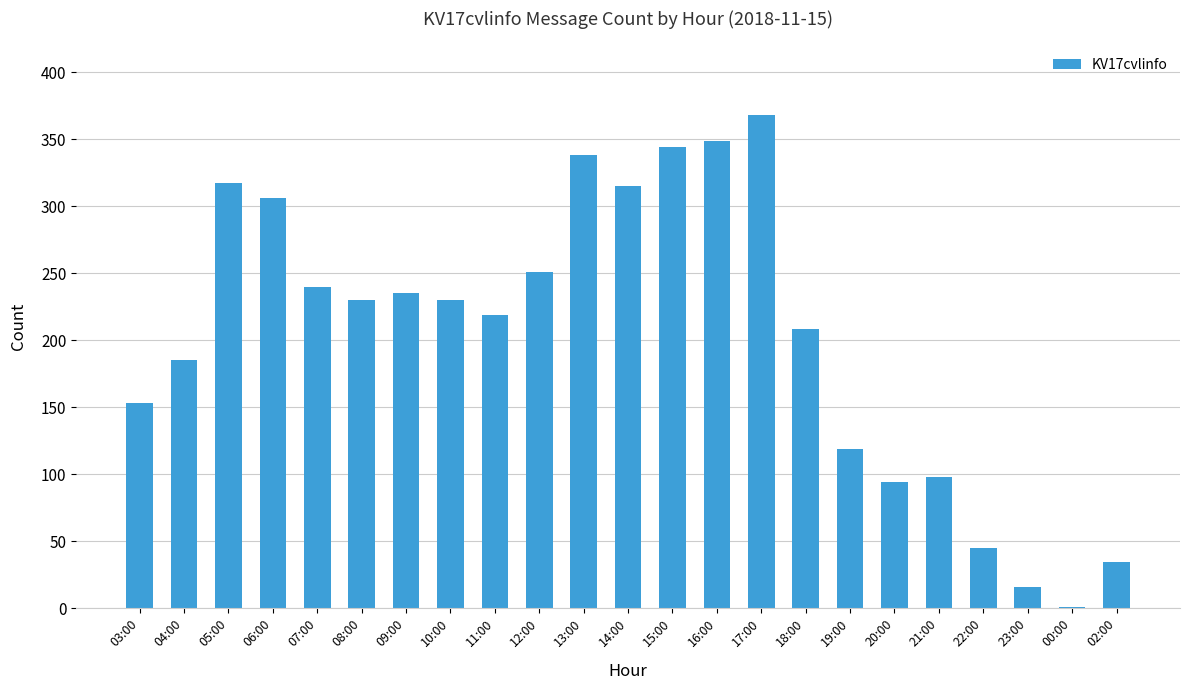

Which category has the highest value across all series?

17:00